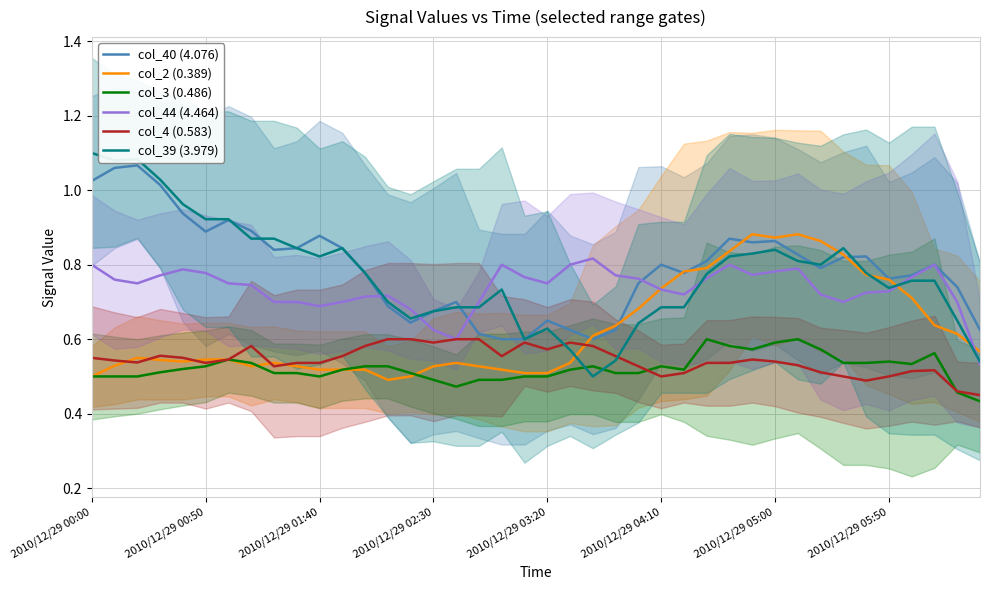

Reading right to left, extract all data points from this chart.

col_40 (4.076): 0.6	0.7	0.8	0.8	0.8	0.8	0.8	0.8	0.8	0.9	0.9	0.9	0.8	0.8	0.8	0.8	0.6	0.6	0.6	0.6	0.6	0.6	0.6	0.7	0.7	0.6	0.7	0.8	0.8	0.9	0.8	0.8	0.9	0.9	0.9	0.9	1.0	1.1	1.1	1.0
col_2 (0.389): 0.6	0.6	0.6	0.7	0.8	0.8	0.8	0.9	0.9	0.9	0.9	0.8	0.8	0.8	0.7	0.7	0.6	0.6	0.5	0.5	0.5	0.5	0.5	0.5	0.5	0.5	0.5	0.5	0.5	0.5	0.5	0.5	0.5	0.5	0.5	0.5	0.5	0.6	0.5	0.5
col_3 (0.486): 0.4	0.5	0.6	0.5	0.5	0.5	0.5	0.6	0.6	0.6	0.6	0.6	0.6	0.5	0.5	0.5	0.5	0.5	0.5	0.5	0.5	0.5	0.5	0.5	0.5	0.5	0.5	0.5	0.5	0.5	0.5	0.5	0.5	0.5	0.5	0.5	0.5	0.5	0.5	0.5
col_44 (4.464): 0.5	0.7	0.8	0.8	0.7	0.7	0.7	0.7	0.8	0.8	0.8	0.8	0.8	0.7	0.7	0.8	0.8	0.8	0.8	0.8	0.8	0.8	0.7	0.6	0.6	0.7	0.7	0.7	0.7	0.7	0.7	0.7	0.7	0.8	0.8	0.8	0.8	0.8	0.8	0.8
col_4 (0.583): 0.4	0.5	0.5	0.5	0.5	0.5	0.5	0.5	0.5	0.5	0.5	0.5	0.5	0.5	0.5	0.5	0.6	0.6	0.6	0.6	0.6	0.6	0.6	0.6	0.6	0.6	0.6	0.6	0.6	0.5	0.5	0.5	0.6	0.5	0.5	0.6	0.6	0.5	0.5	0.5
col_39 (3.979): 0.5	0.7	0.8	0.8	0.7	0.8	0.8	0.8	0.8	0.8	0.8	0.8	0.8	0.7	0.7	0.6	0.5	0.5	0.6	0.6	0.6	0.7	0.7	0.7	0.7	0.7	0.7	0.8	0.8	0.8	0.8	0.9	0.9	0.9	0.9	1.0	1.0	1.1	1.1	1.1